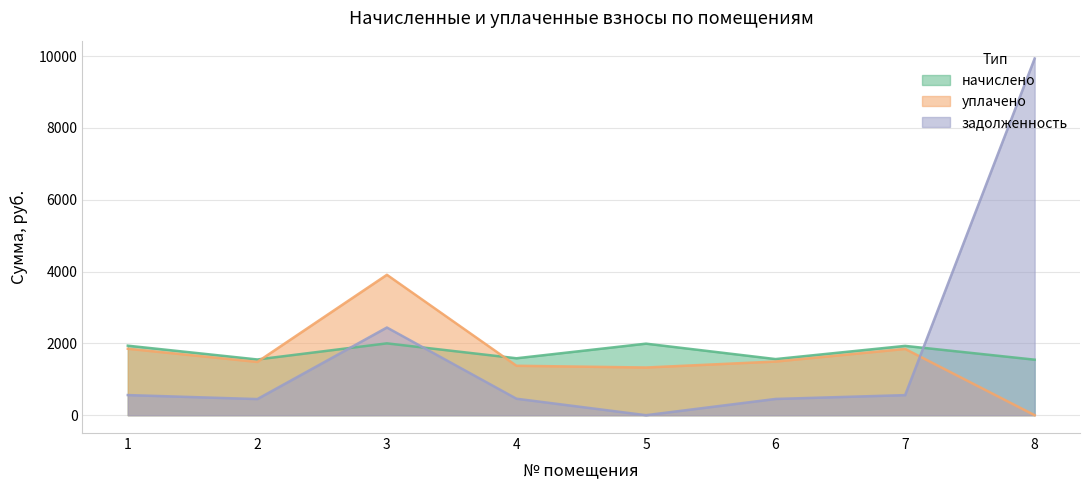

How many intersections are there between уплачено and начислено?

2